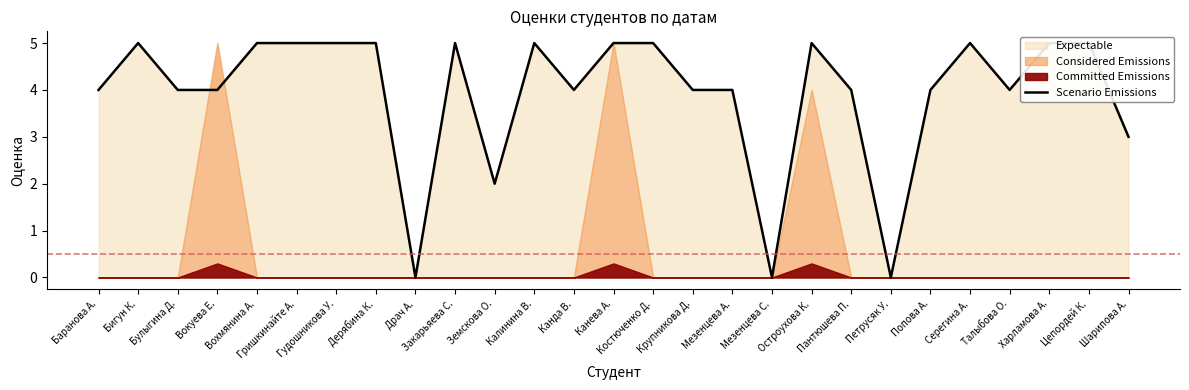

True or false: the data shows 7 at Гришкинайте А..

False